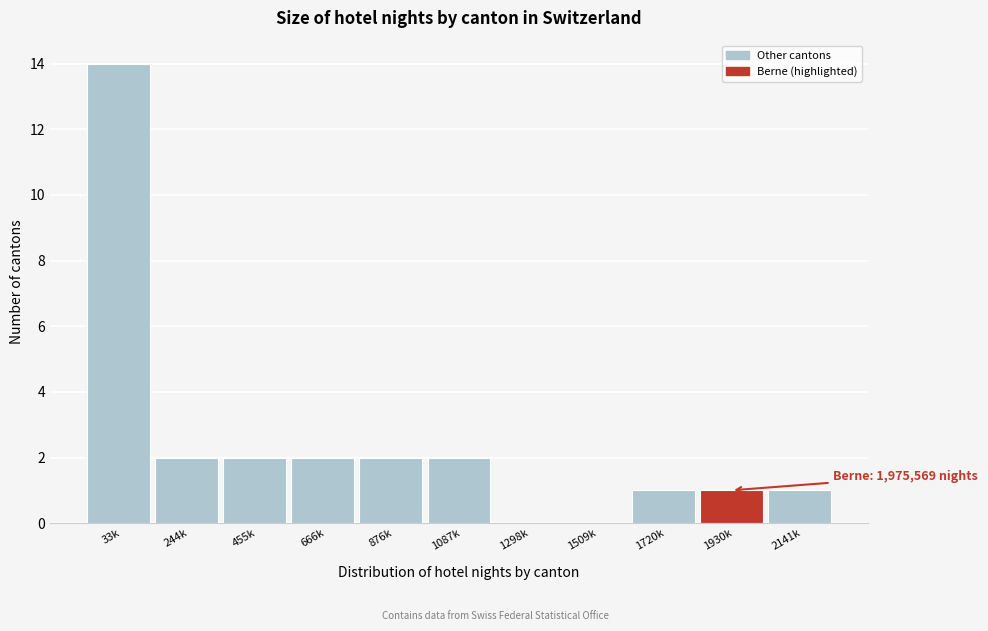

Reading right to left, extract all data points from this chart.

2141k=1	1930k=1	1720k=1	1509k=0	1298k=0	1087k=2	876k=2	666k=2	455k=2	244k=2	33k=14